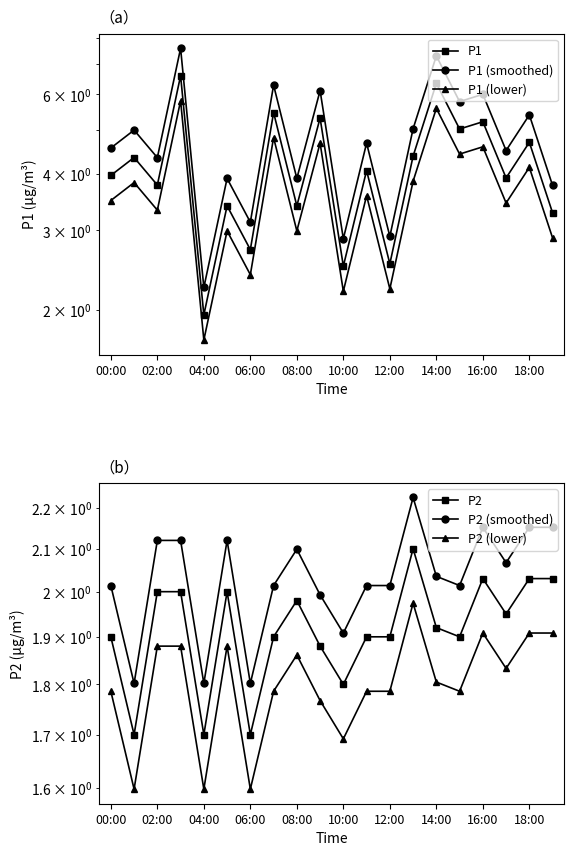

Where do P1 (lower) and P2 (smoothed) first cross each other?

06:00 and 08:00